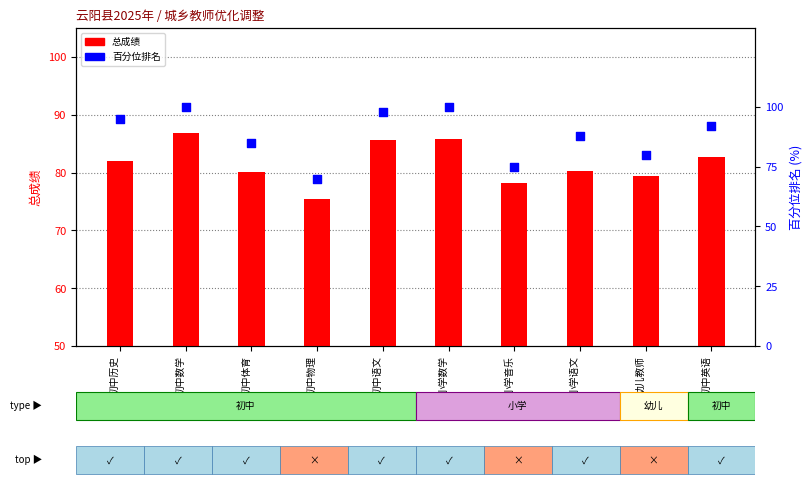

At which category is the sum across all series the highest?

初中数学